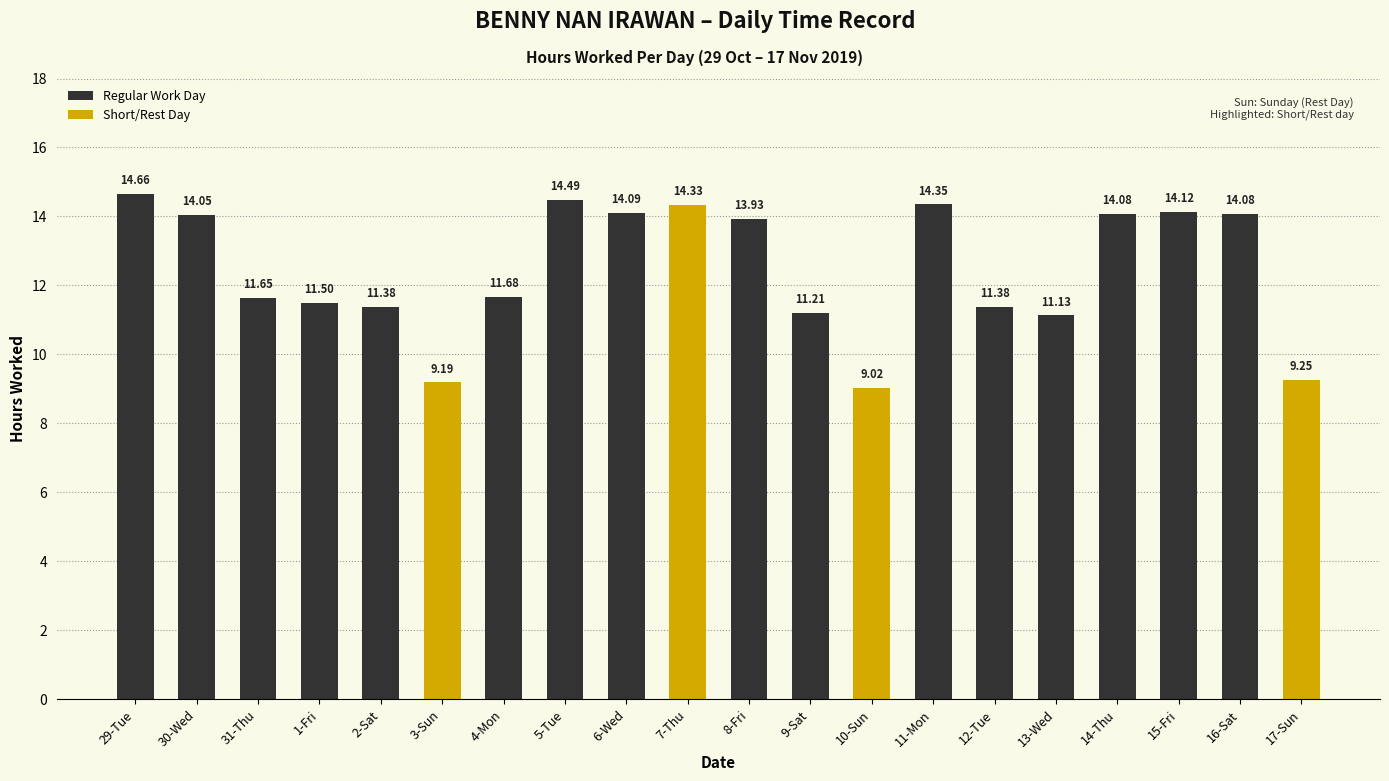

What is the label of the 19th bar from the right?

30-Wed